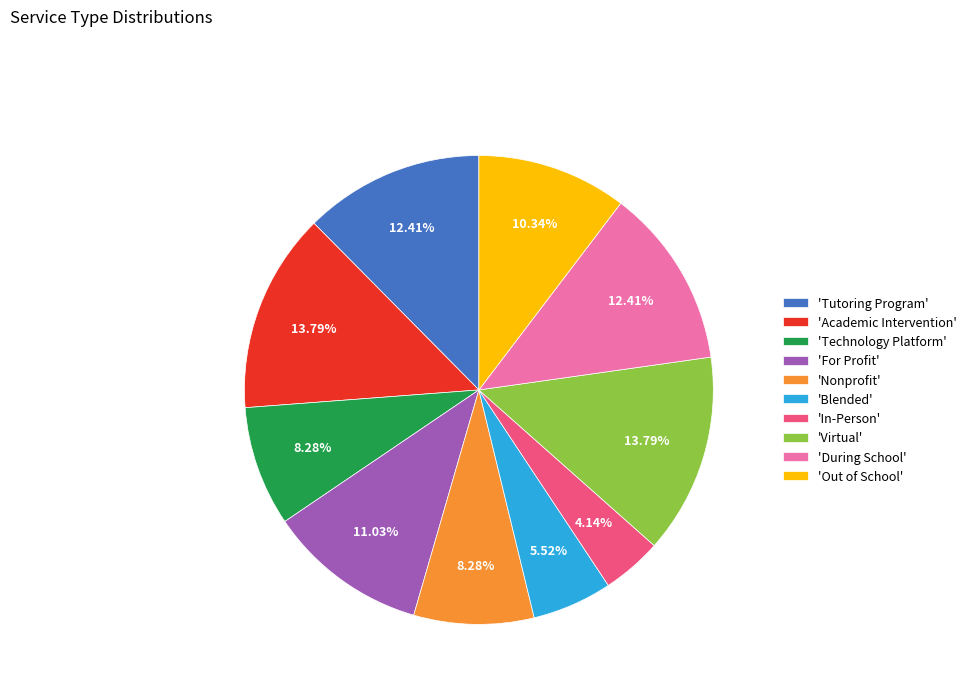

Approximately how many times larger is the value at 'Tutoring Program' compared to 'Nonprofit'?

1.5